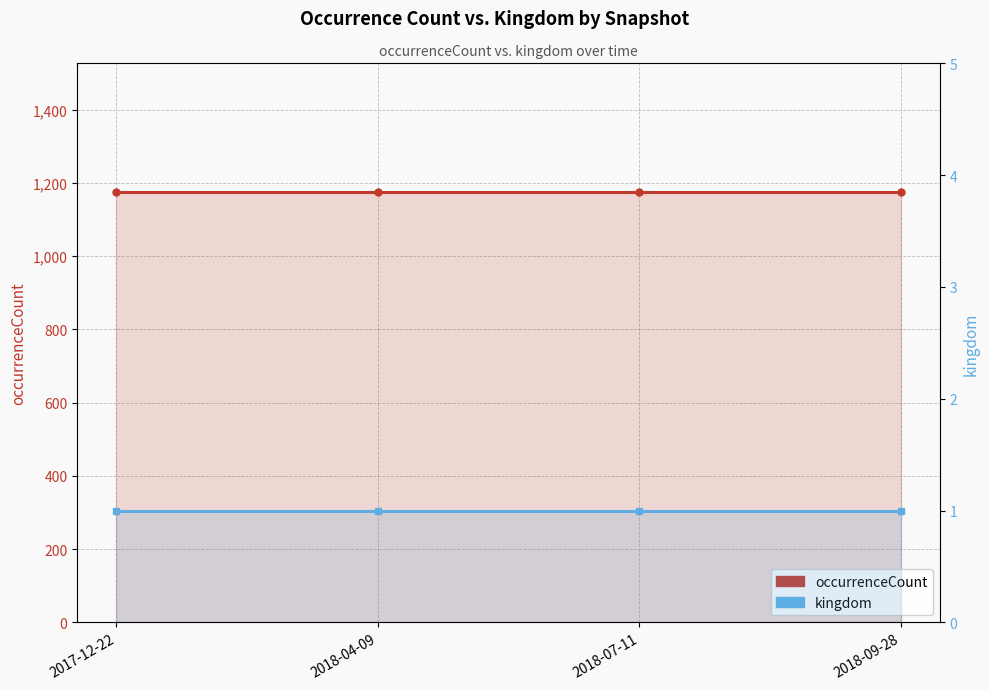

Which has a higher value, 2018-07-11 or 2017-12-22?

2018-07-11